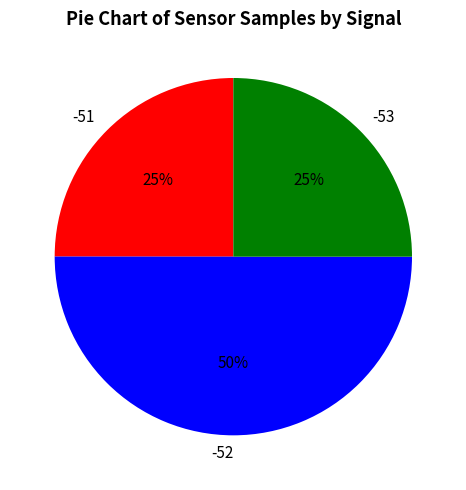

Is it true that -52 is 1% of the pie?

False